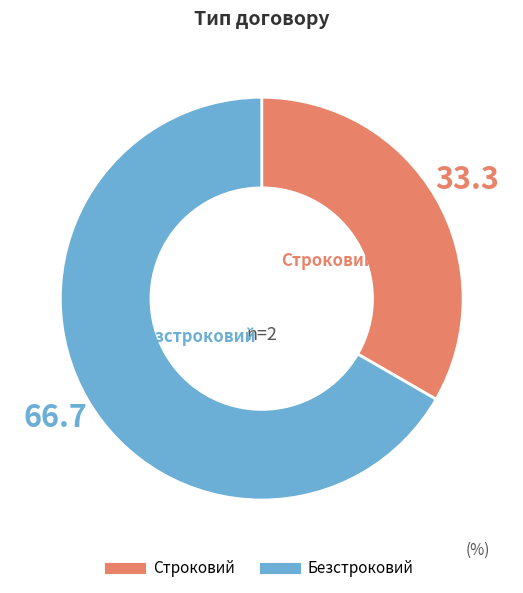

Does Безстроковий account for over 50% of the chart?

Yes